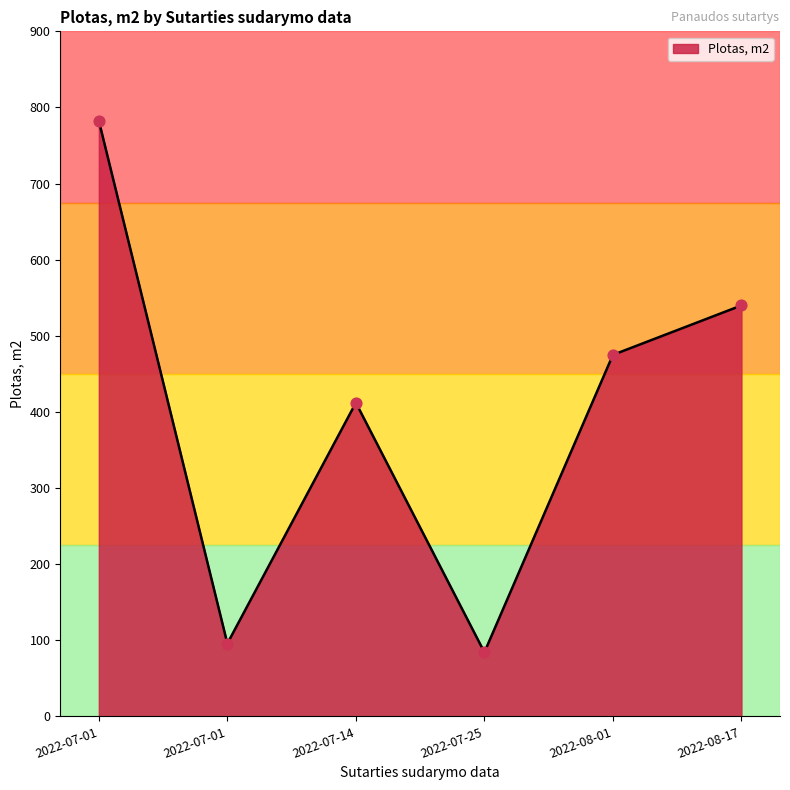

Between 2022-07-25 and 2022-08-17, which is larger?

2022-08-17